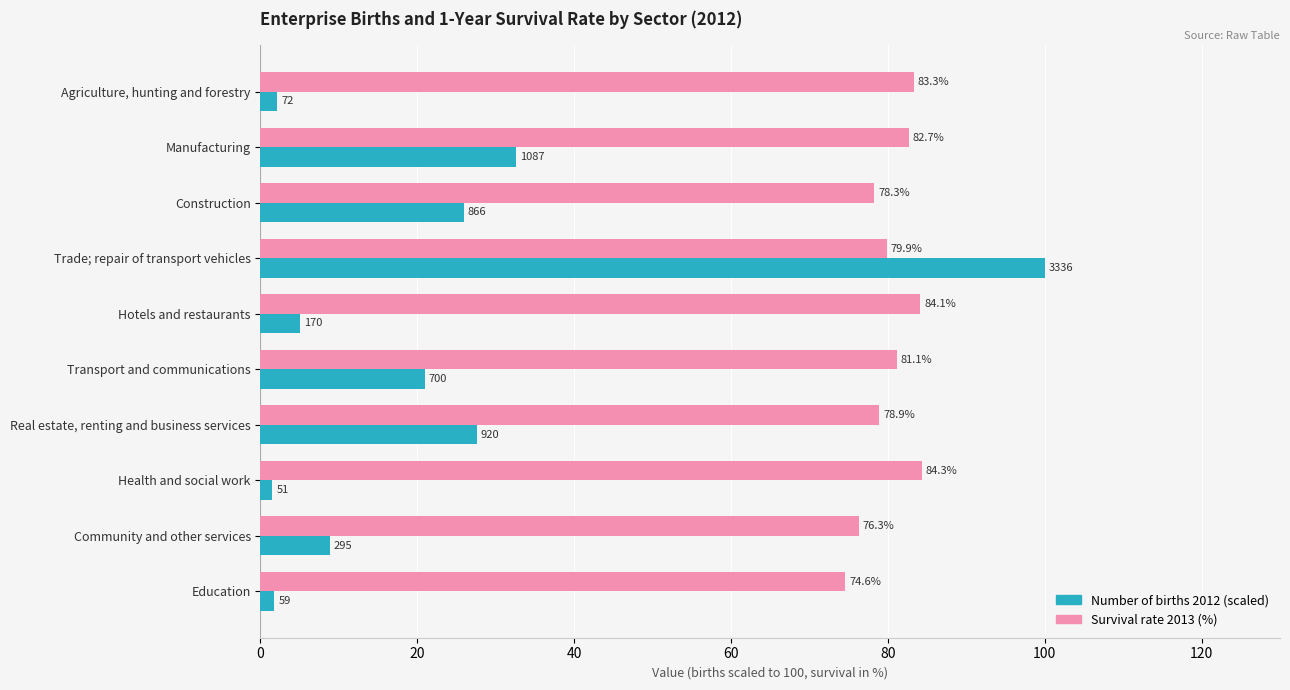

Which series changed the most between Transport and communications and Health and social work?

Number of births 2012 (scaled)